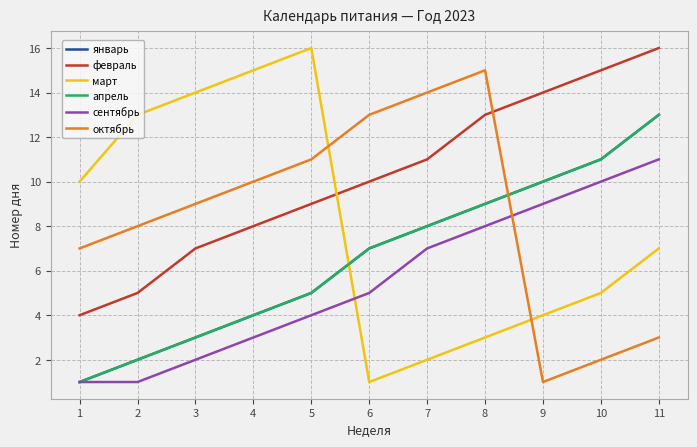

True or false: январь and сентябрь cross at least once.

False